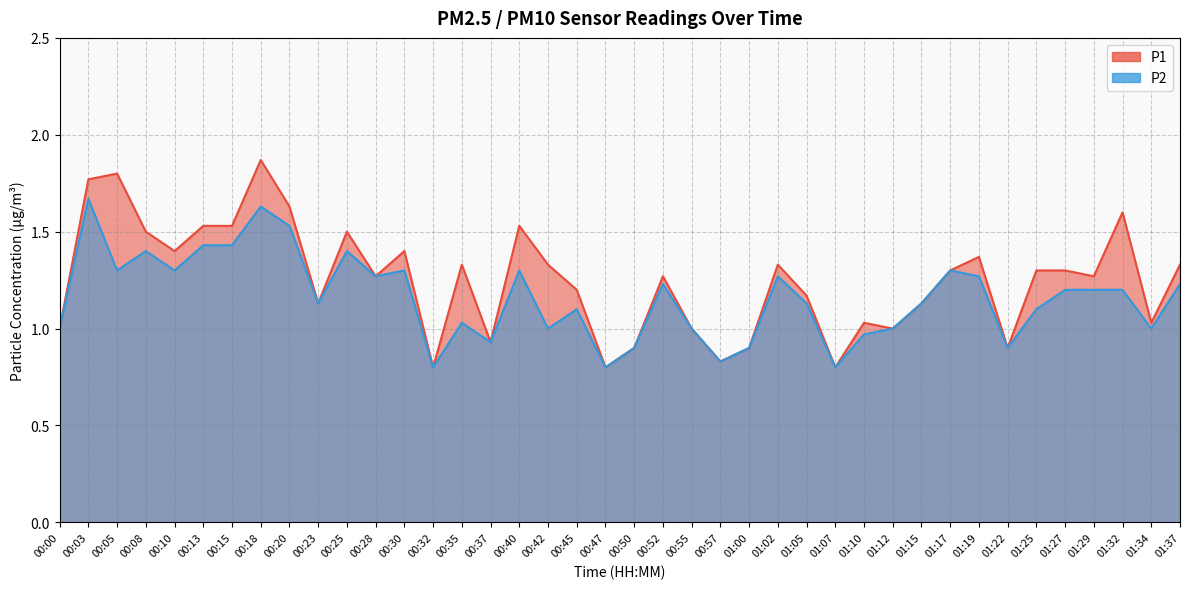

Count the number of categories in the chart.

40